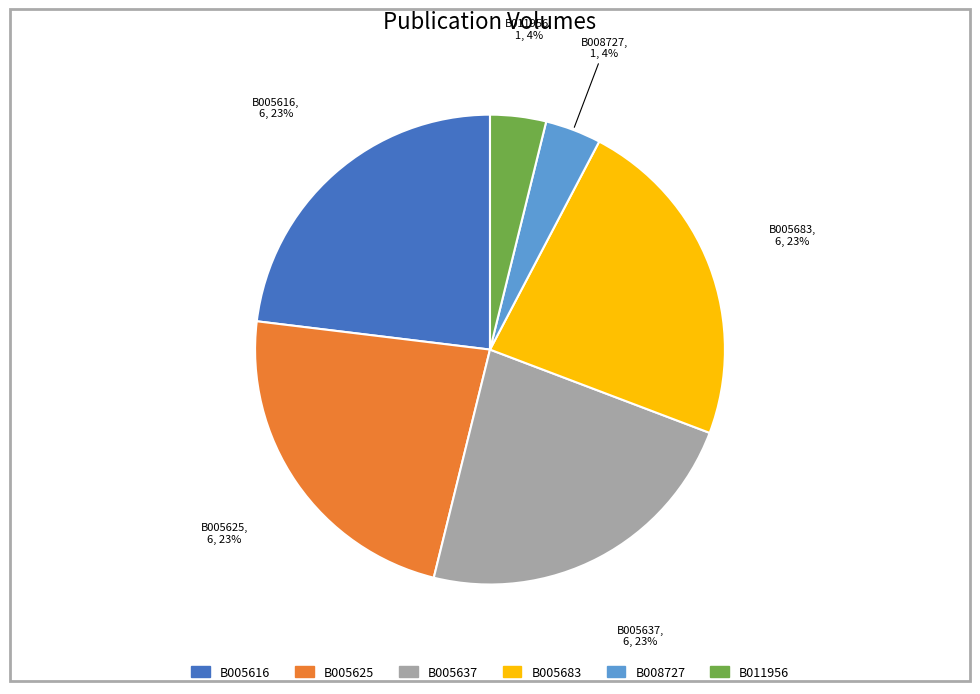

How many segments does this pie chart have?

6